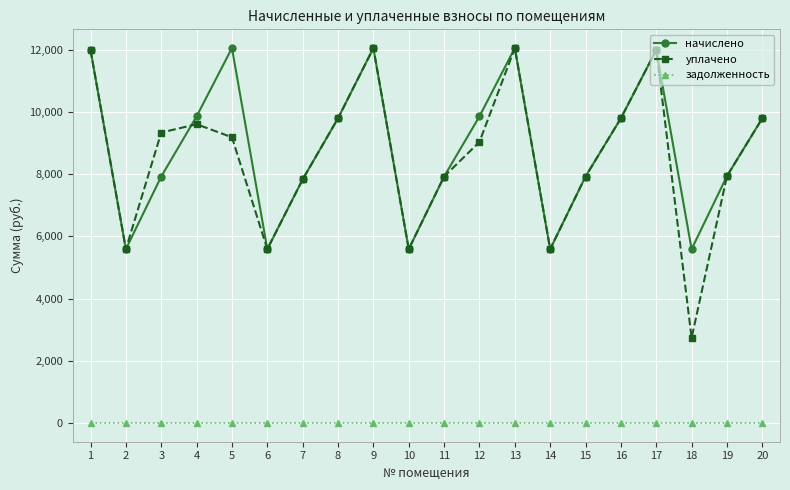

Is it true that начислено equals 7941.1 at 19?

True